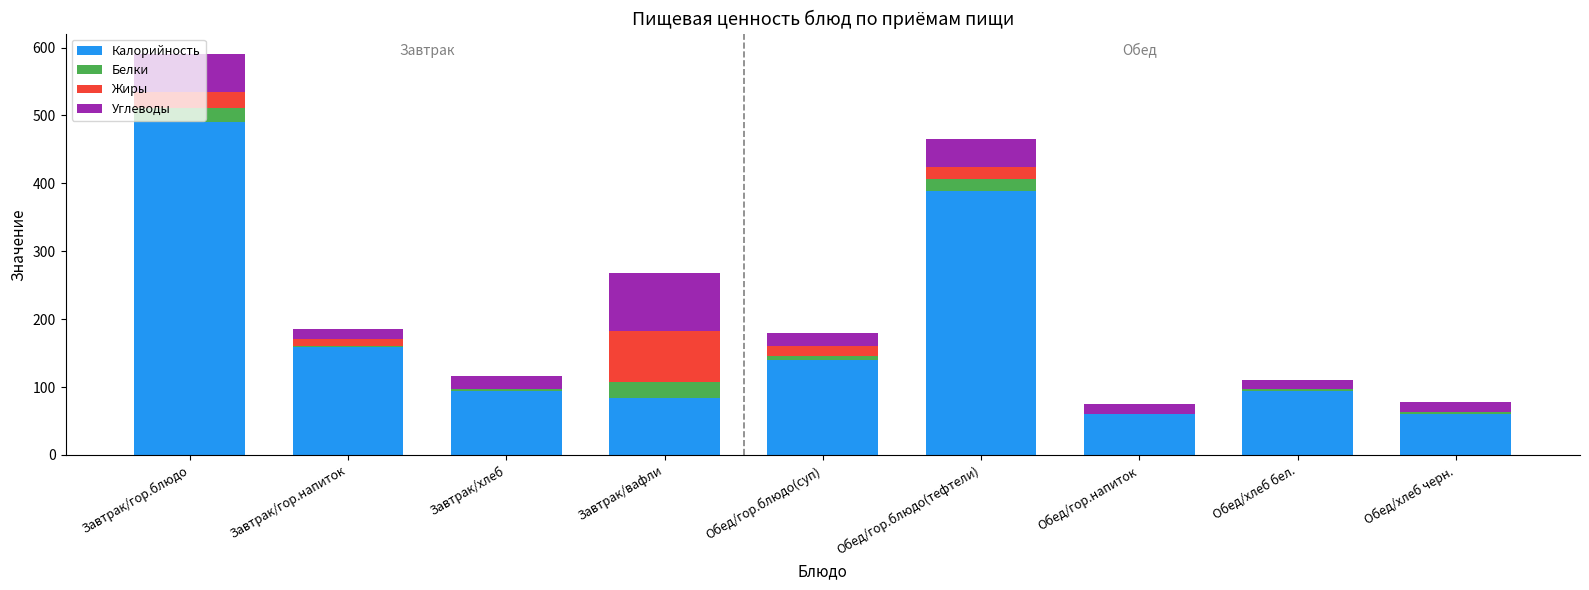

What is the sum of all Калорийность values?

1572